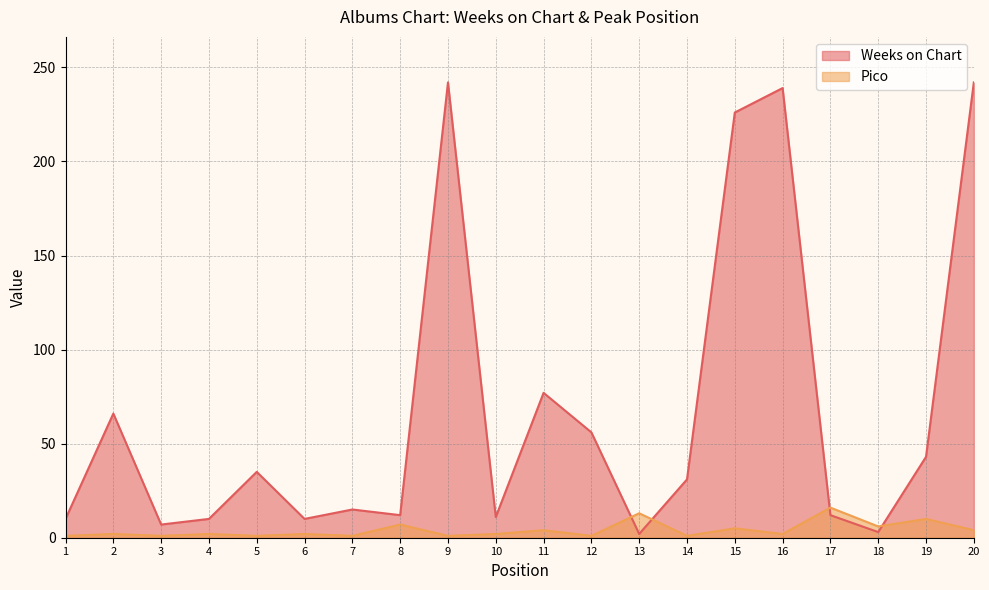

At which label does Weeks on Chart reach its minimum?

13